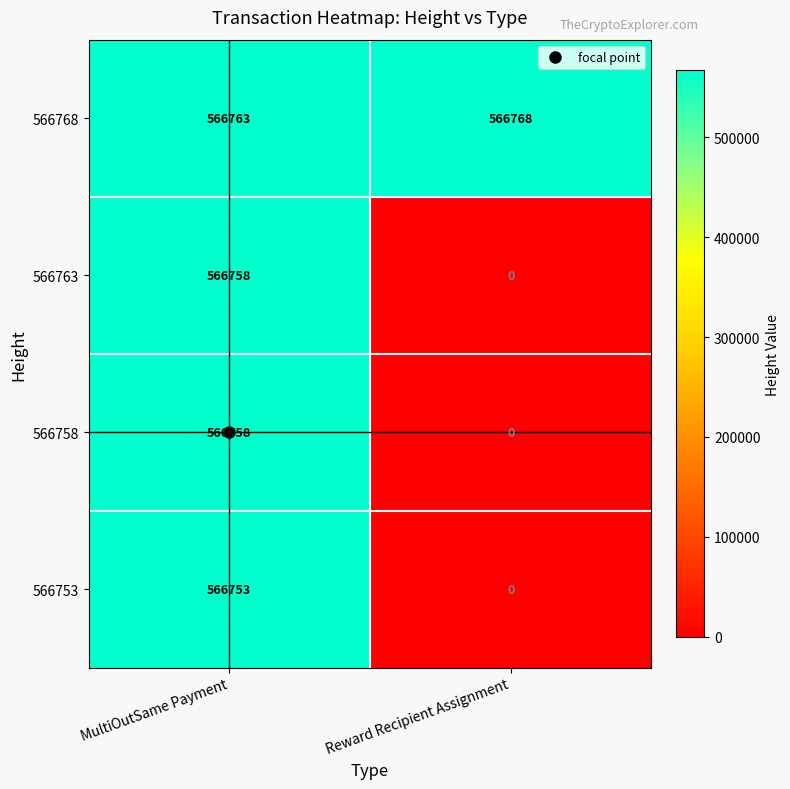

How many distinct data groups are displayed?

4